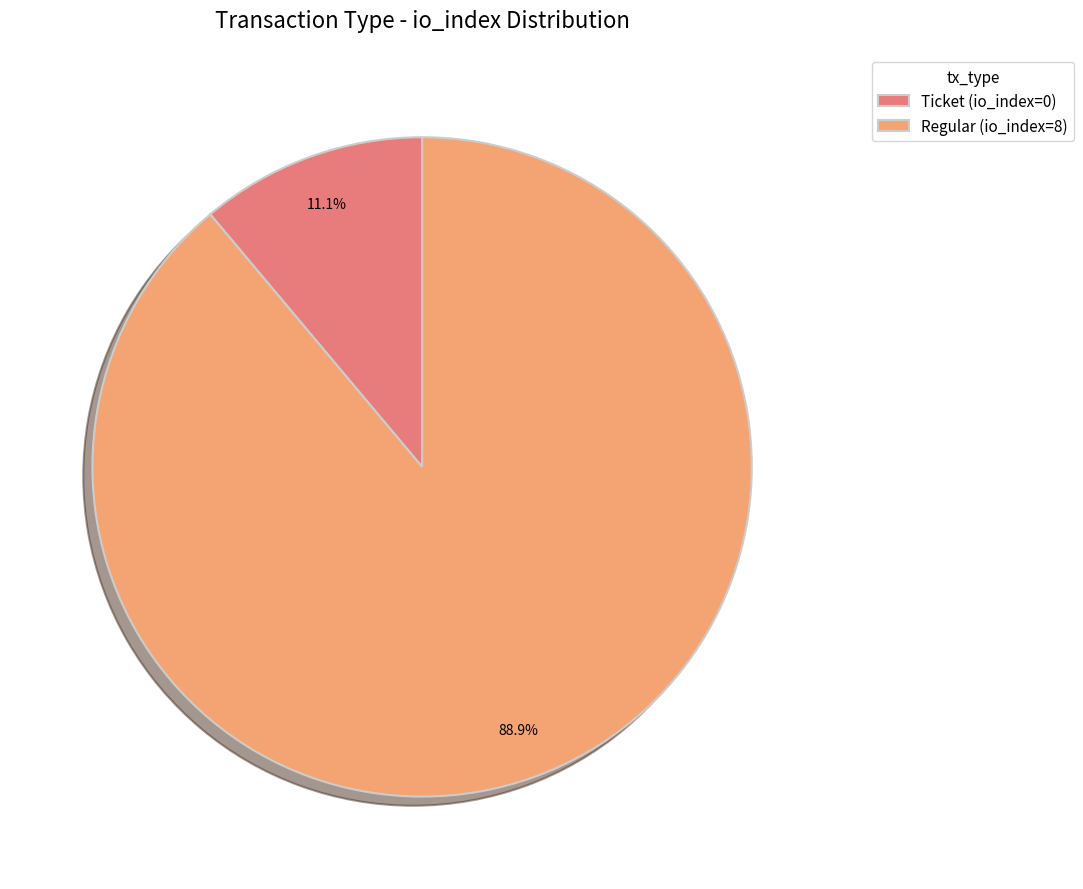

To the nearest percent, what is the combined percentage of Regular (io_index=8) and Ticket (io_index=0)?

100%